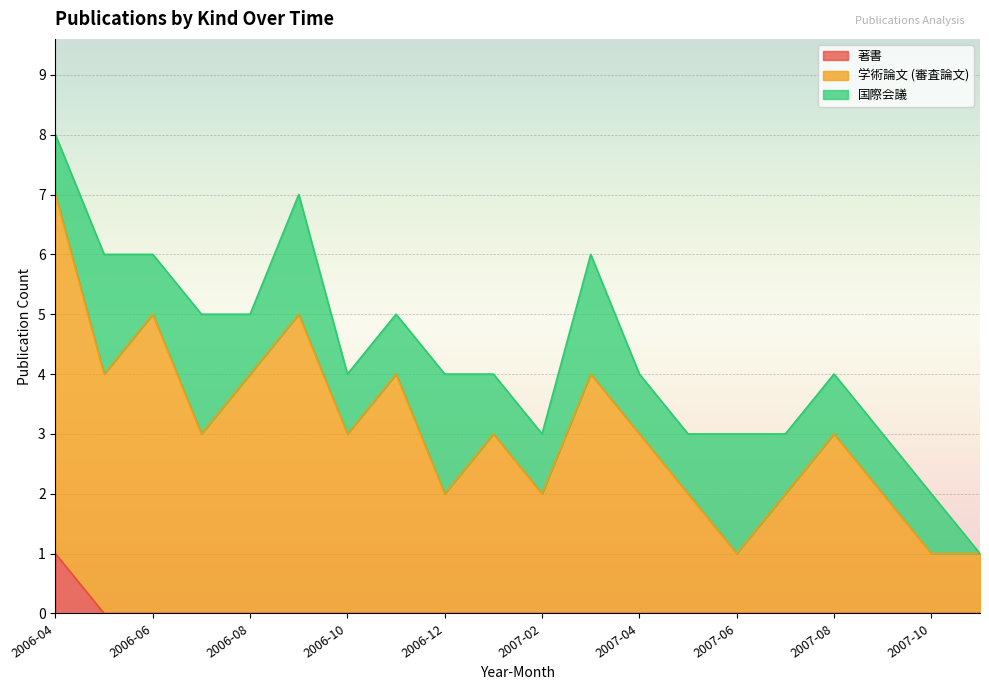

At how many categories does at least one series exceed 3?

7